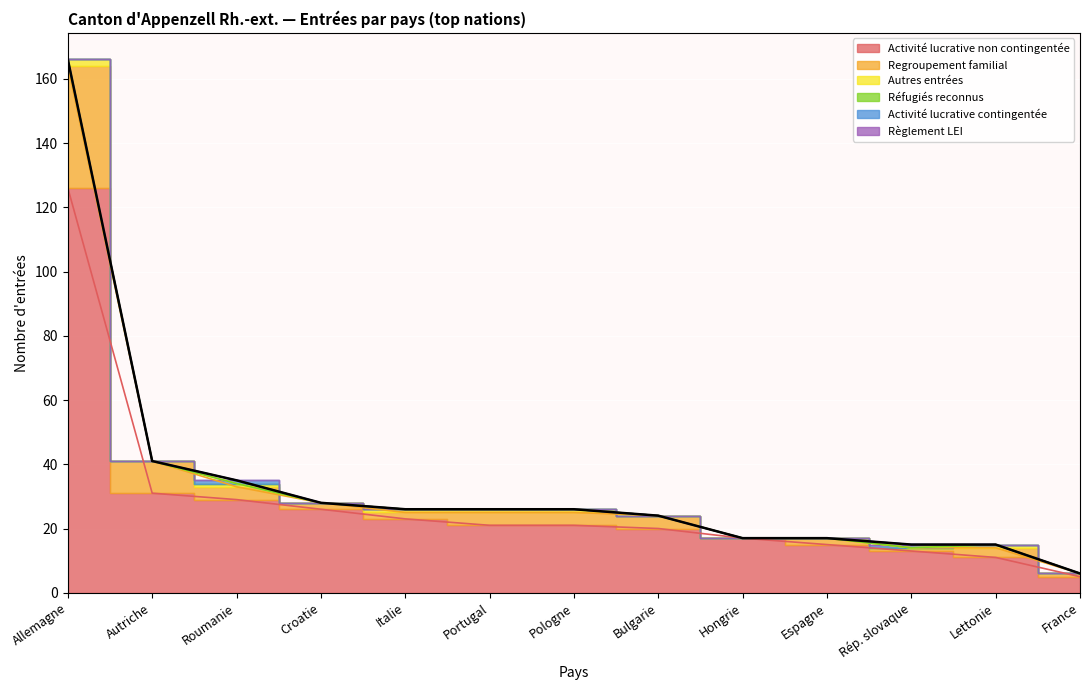

What position from the right is Espagne?

4